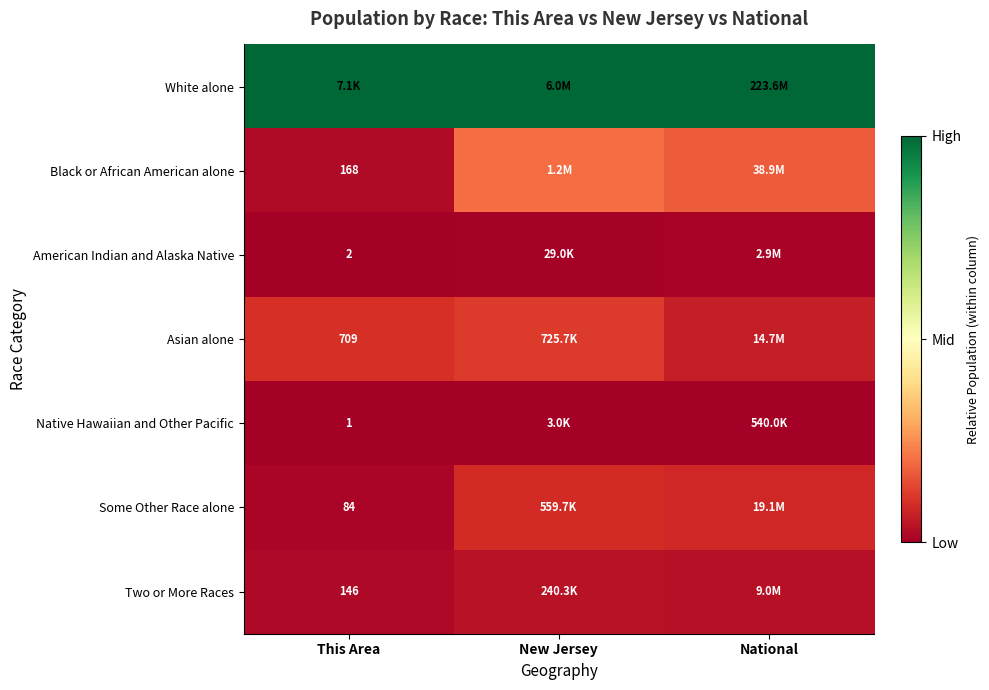

Is the value of Black or African American alone at This Area greater than the value of American Indian and Alaska Native at This Area?

Yes